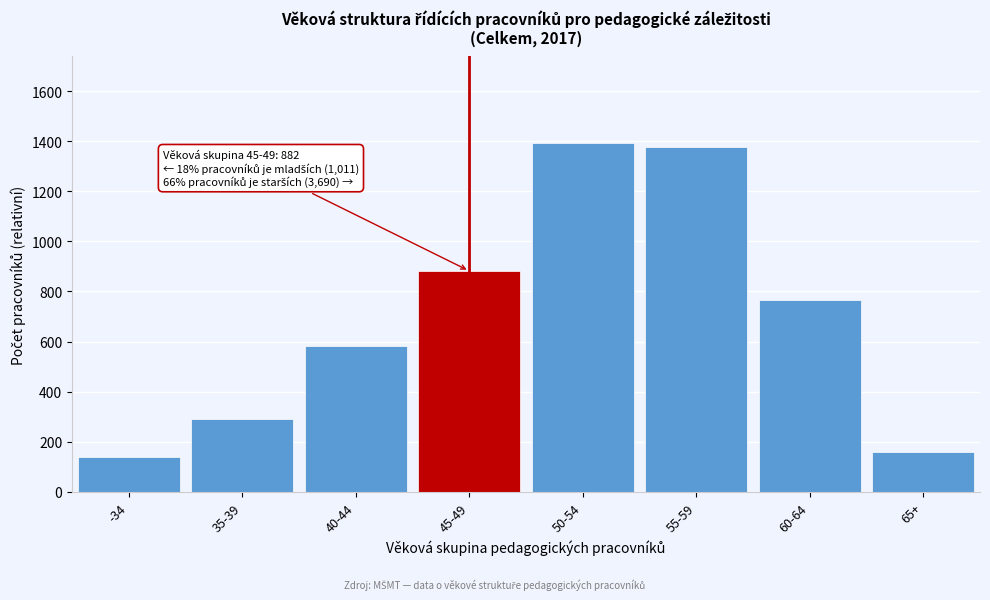

Reading left to right, what are all the values shown in this chart?

-34=138	35-39=291	40-44=582	45-49=882	50-54=1391	55-59=1376	60-64=764	65+=159